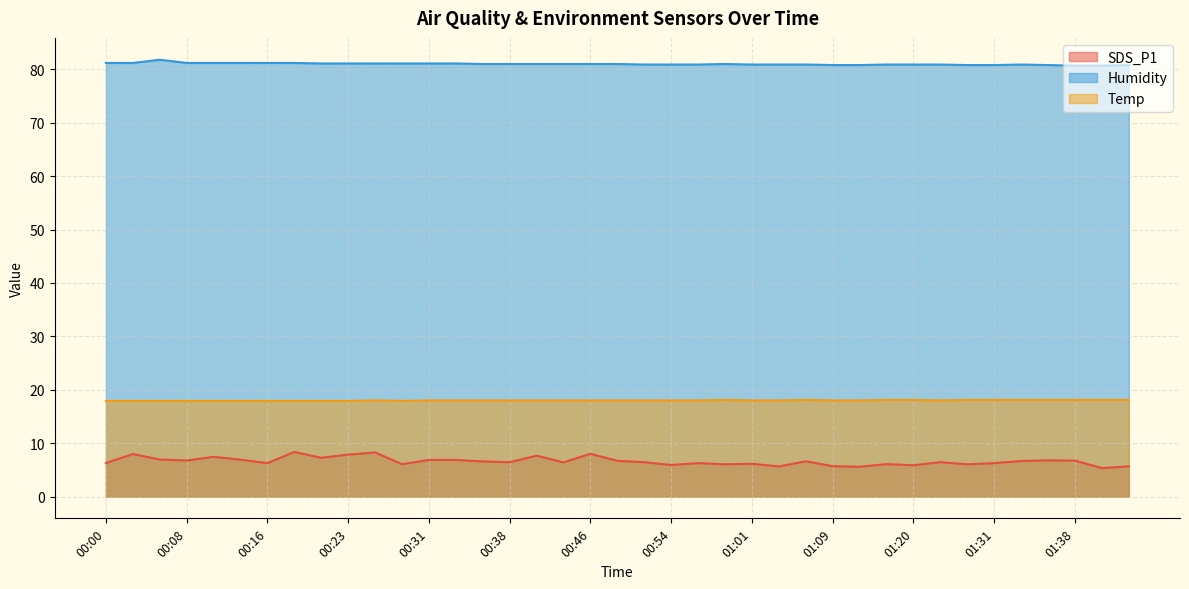

What is the difference between the highest and lowest values at 00:23?

73.2